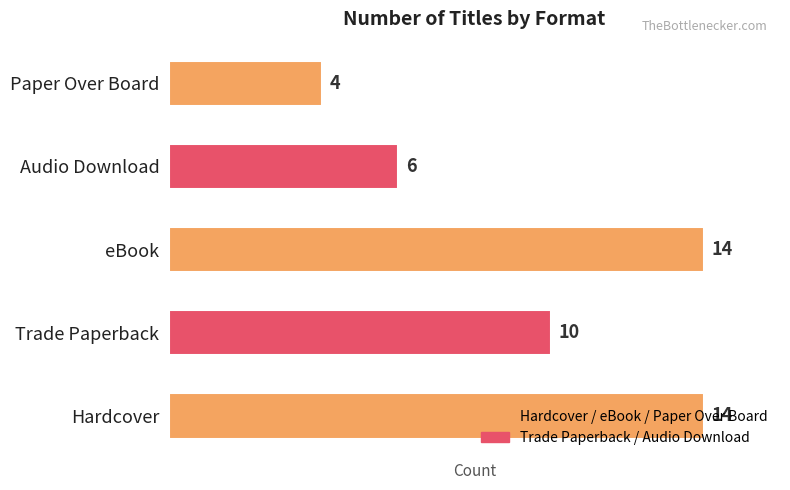

How many values are below 10?

2